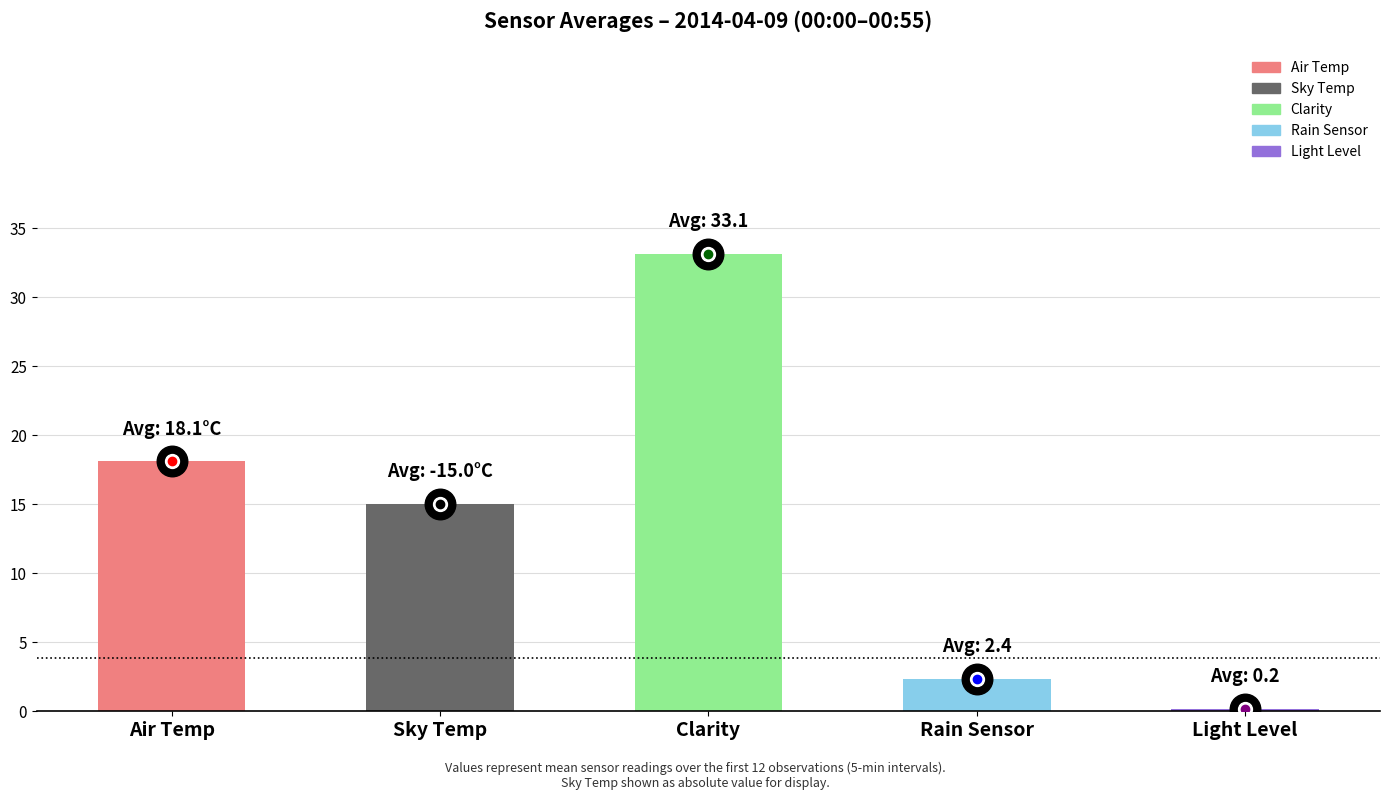

What are all the series names shown in the legend?

Air Temp, Sky Temp, Clarity, Rain Sensor, Light Level